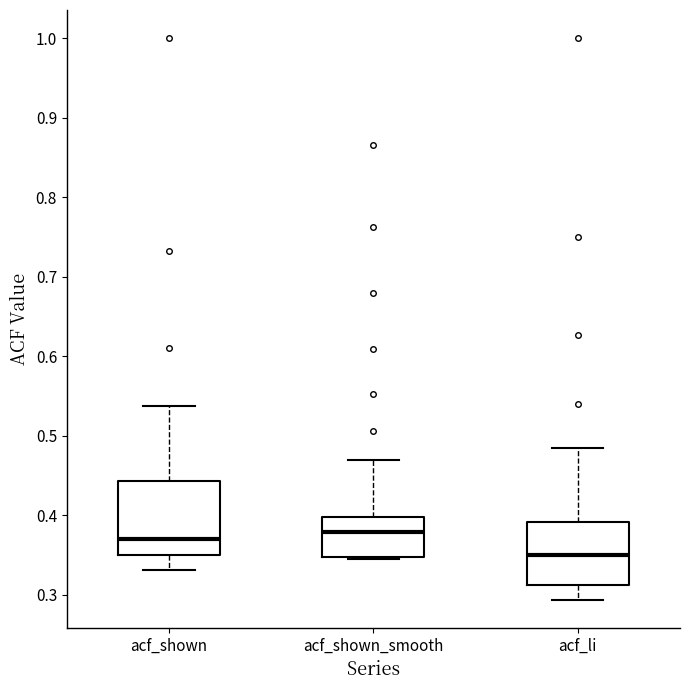

Reading left to right, transcribe this box plot: for each box, give where its median line is, the range the box spans, and where its two whiskers end, as read against the y-axis. The values are not printed on the chart, so give them approximately, as read against the axis.

acf_shown: median 0.37, box 0.35 to 0.44, whiskers 0.33 to 0.54
acf_shown_smooth: median 0.38, box 0.35 to 0.40, whiskers 0.35 to 0.47
acf_li: median 0.35, box 0.31 to 0.39, whiskers 0.29 to 0.49